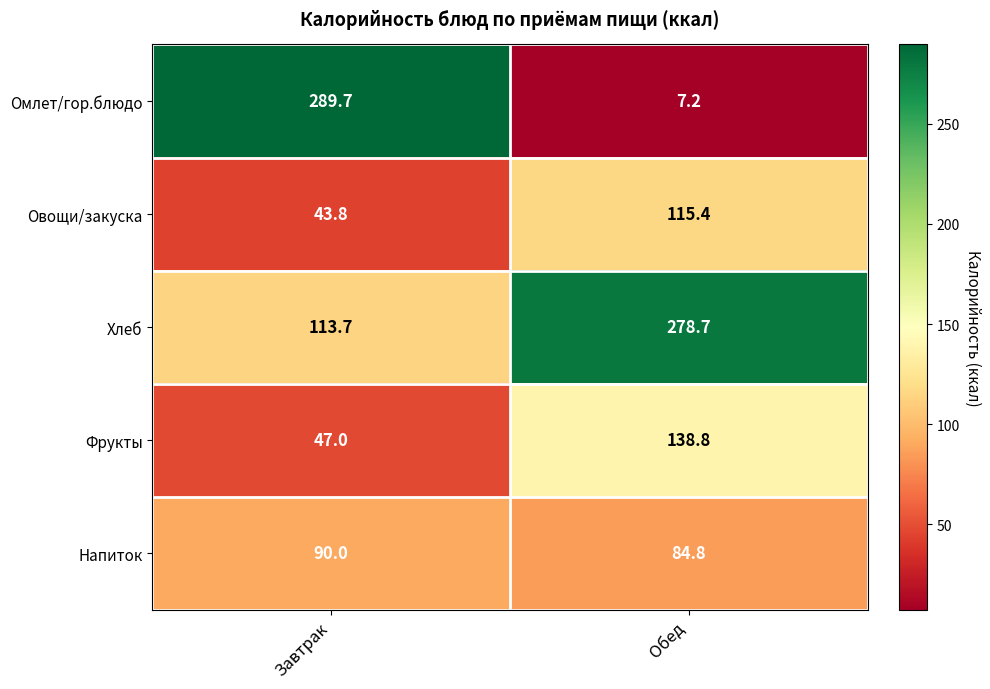

Which category has the highest value in the Овощи/закуска series?

Обед